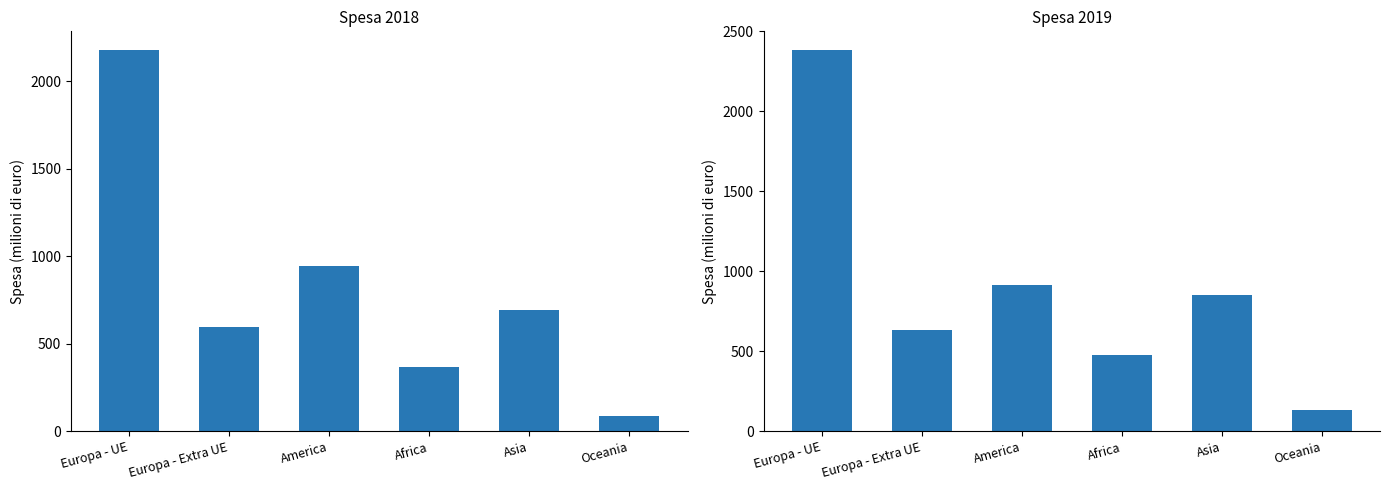

What is the difference between the highest and lowest values at Europa - Extra UE?

37.2